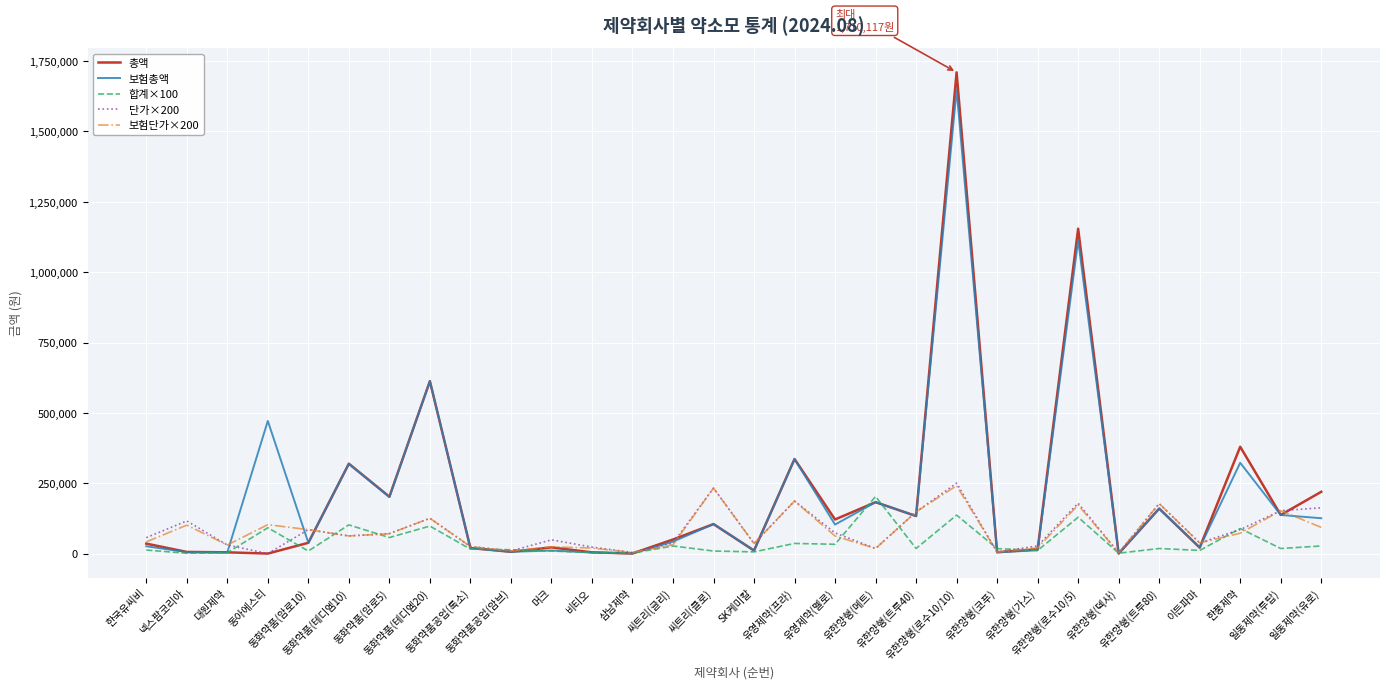

What is the maximum value shown in the chart?

1710117